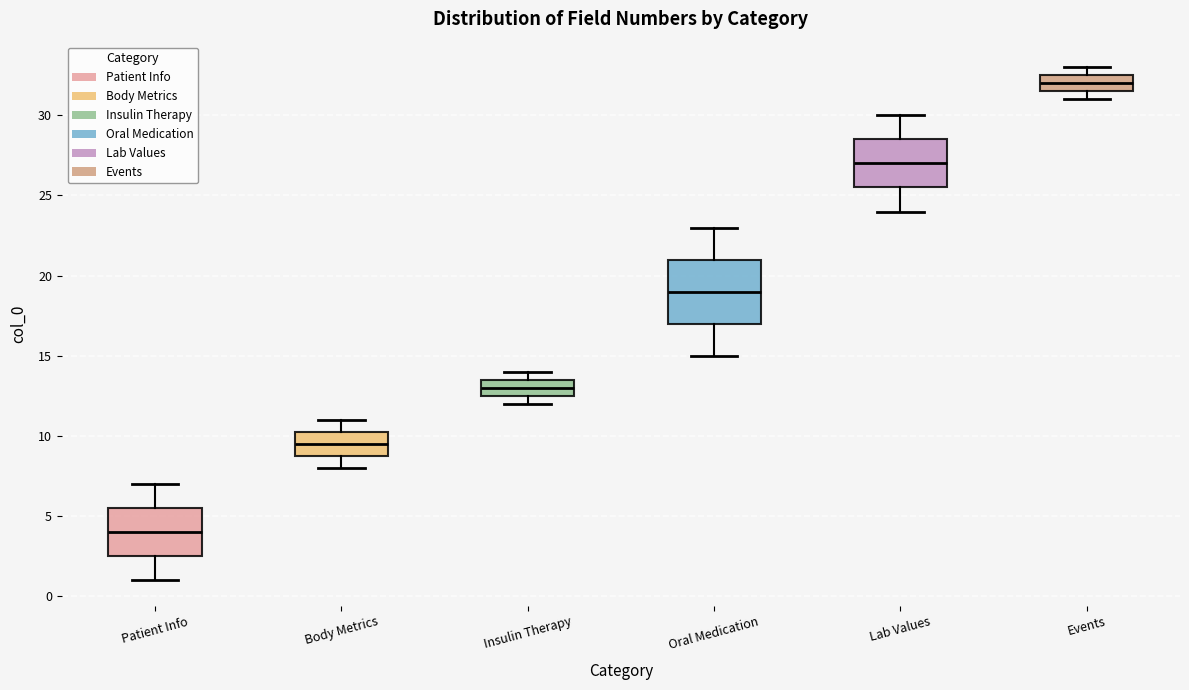

Which box has the highest median line?

Events